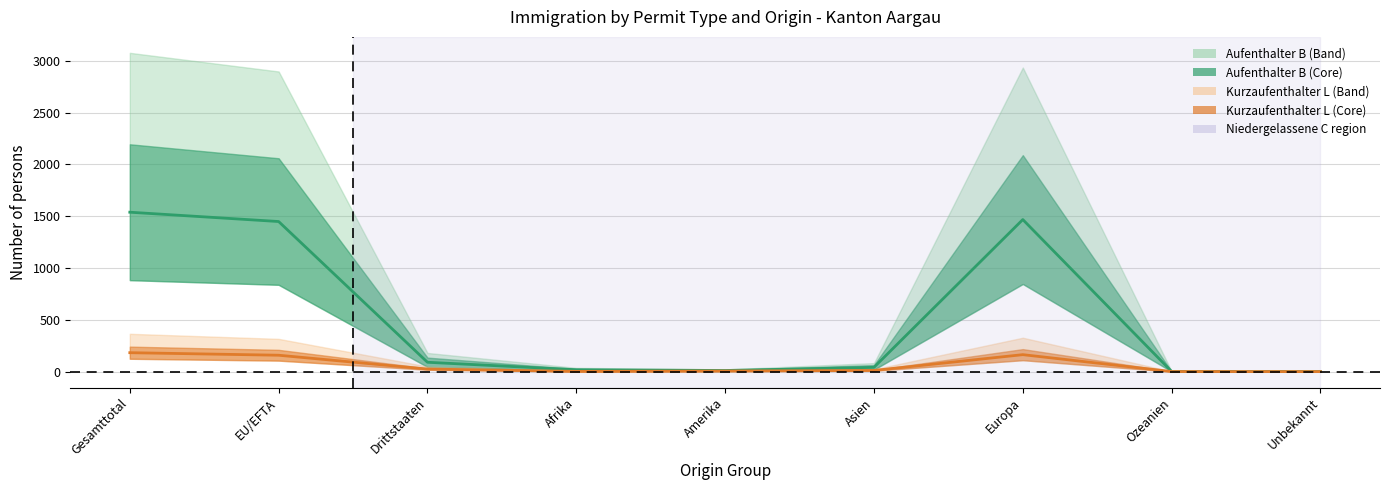

How many interior local valleys does the Kurzaufenthalter L (Total mid) series have?

1